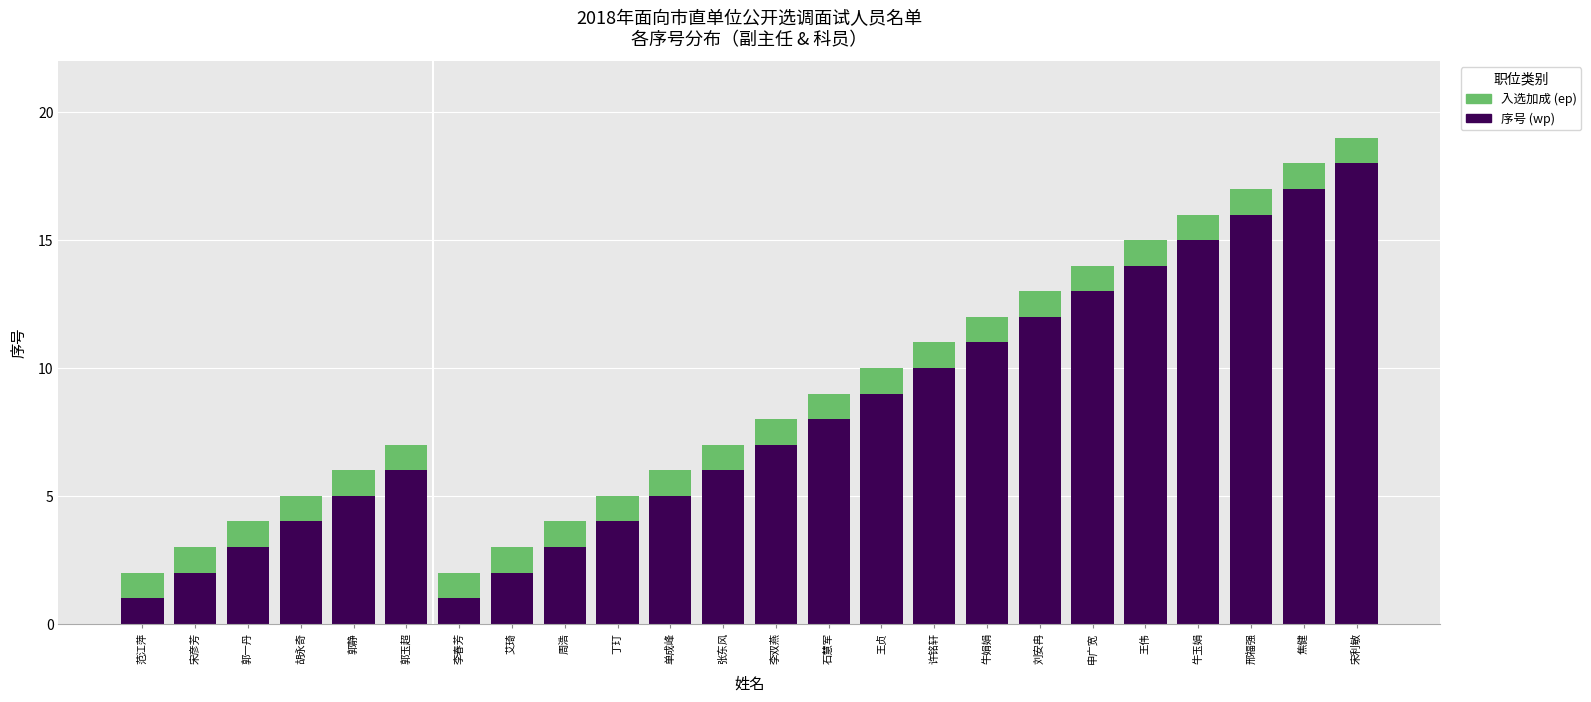

At which category is the sum across all series the highest?

宋利敏